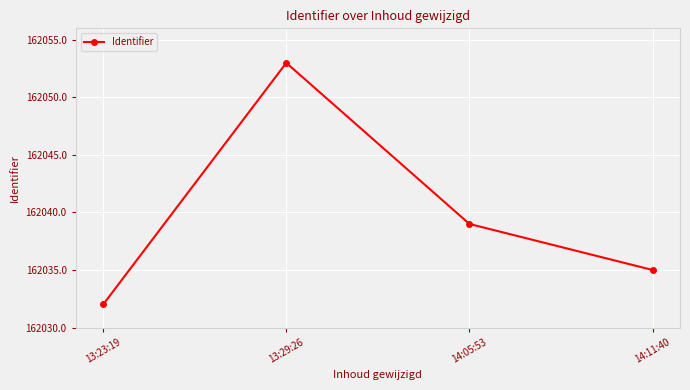

At which category does the data reach its first local peak?

13:29:26